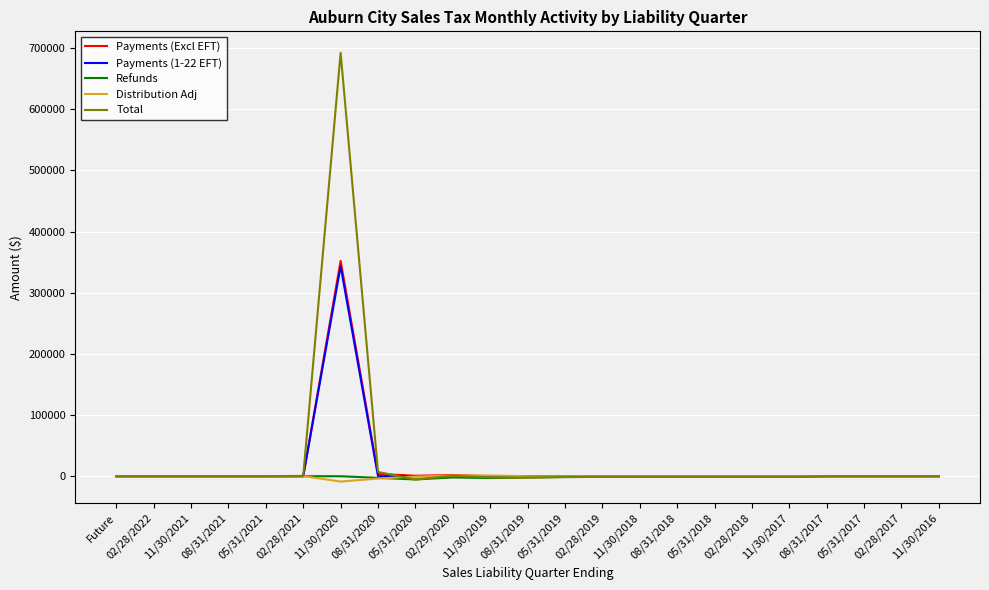

What is the maximum value shown in the chart?

692194.0